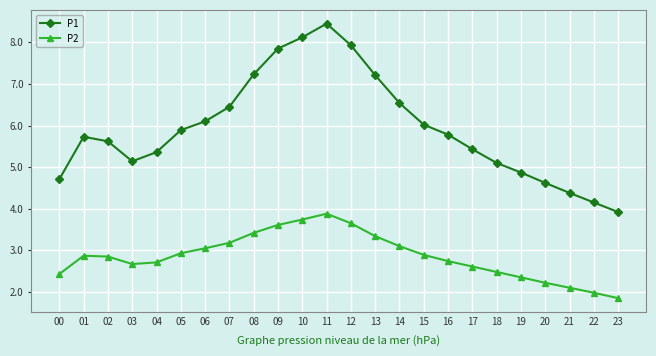

What is the spread (max minus min) of values at 19?

2.5